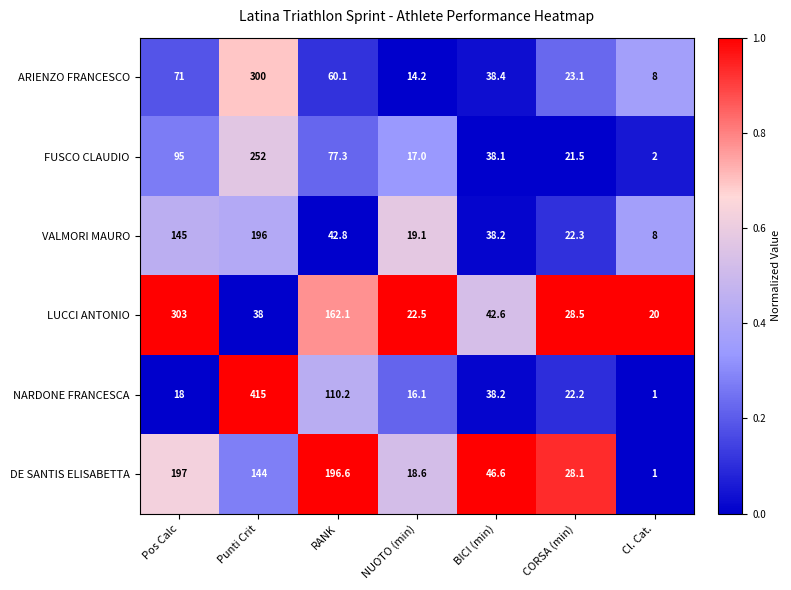

The value of NARDONE FRANCESCA at Pos Calc is 18.0. True or false?

True